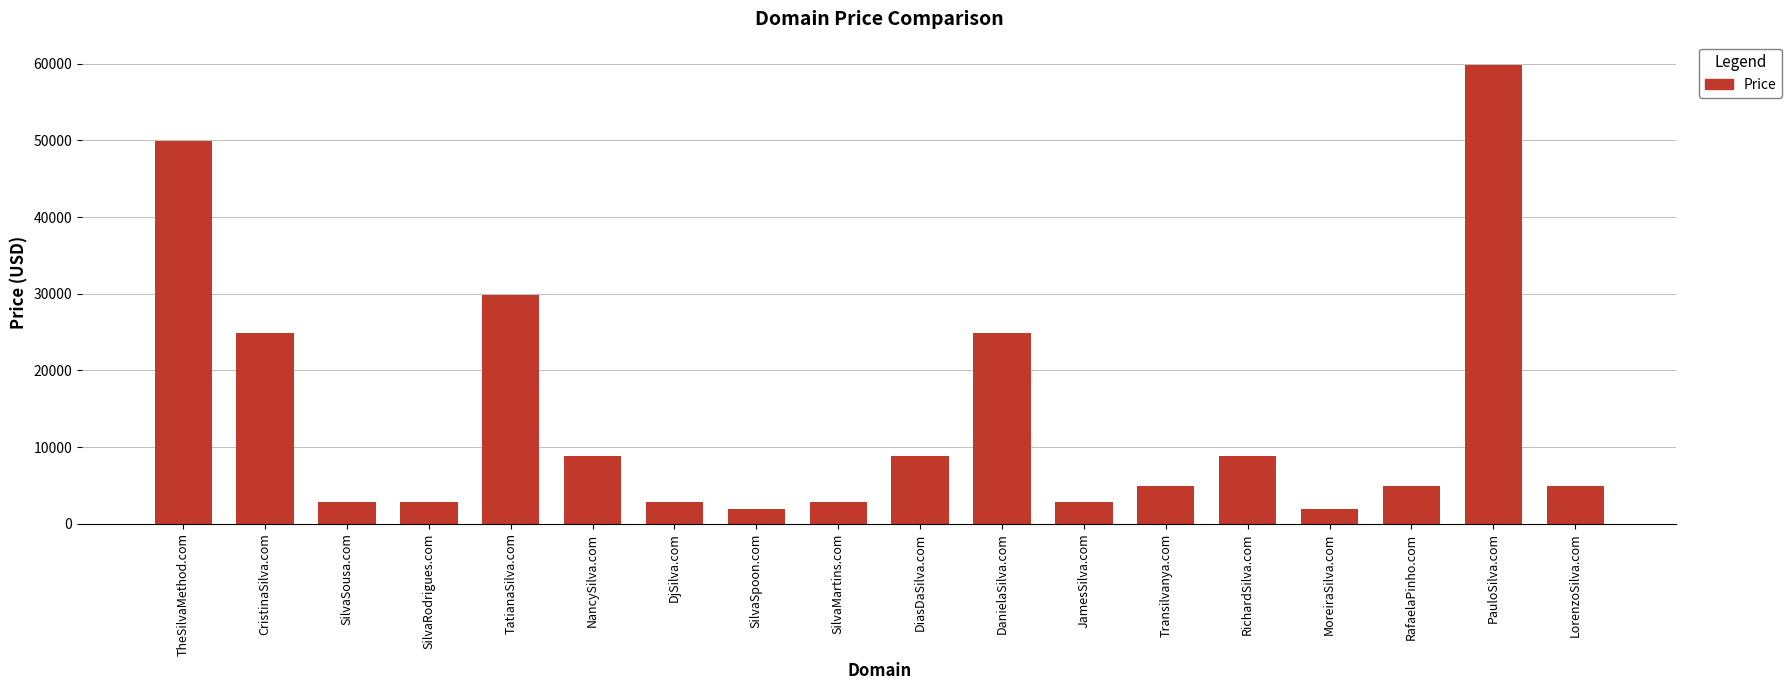

Reading left to right, what are all the values shown in this chart?

49888	24888	2888	2888	29888	8888	2888	1888	2888	8888	24888	2888	4888	8888	1888	4888	59888	4888